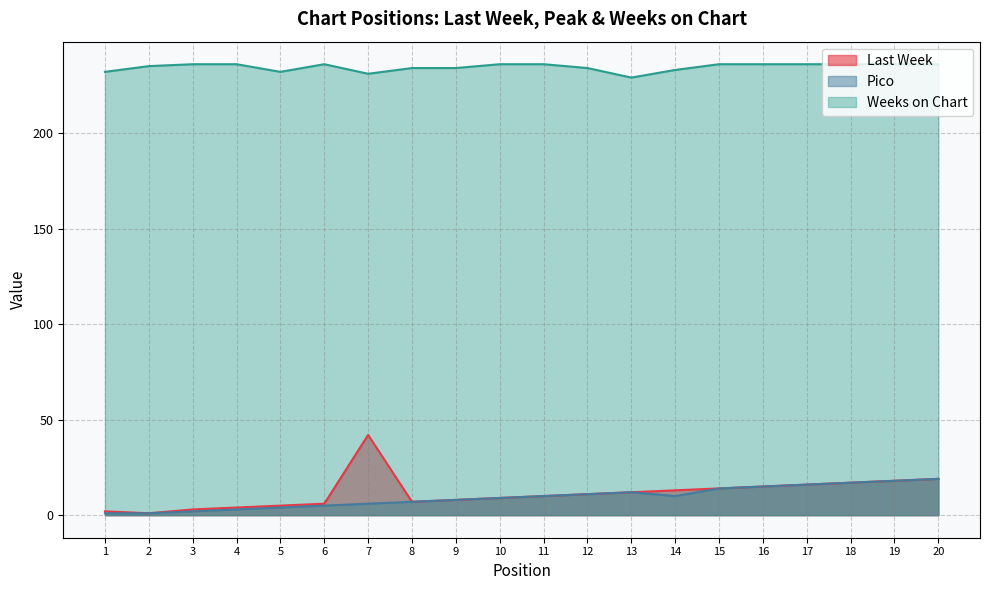

True or false: Last Week and Weeks on Chart cross at least once.

False